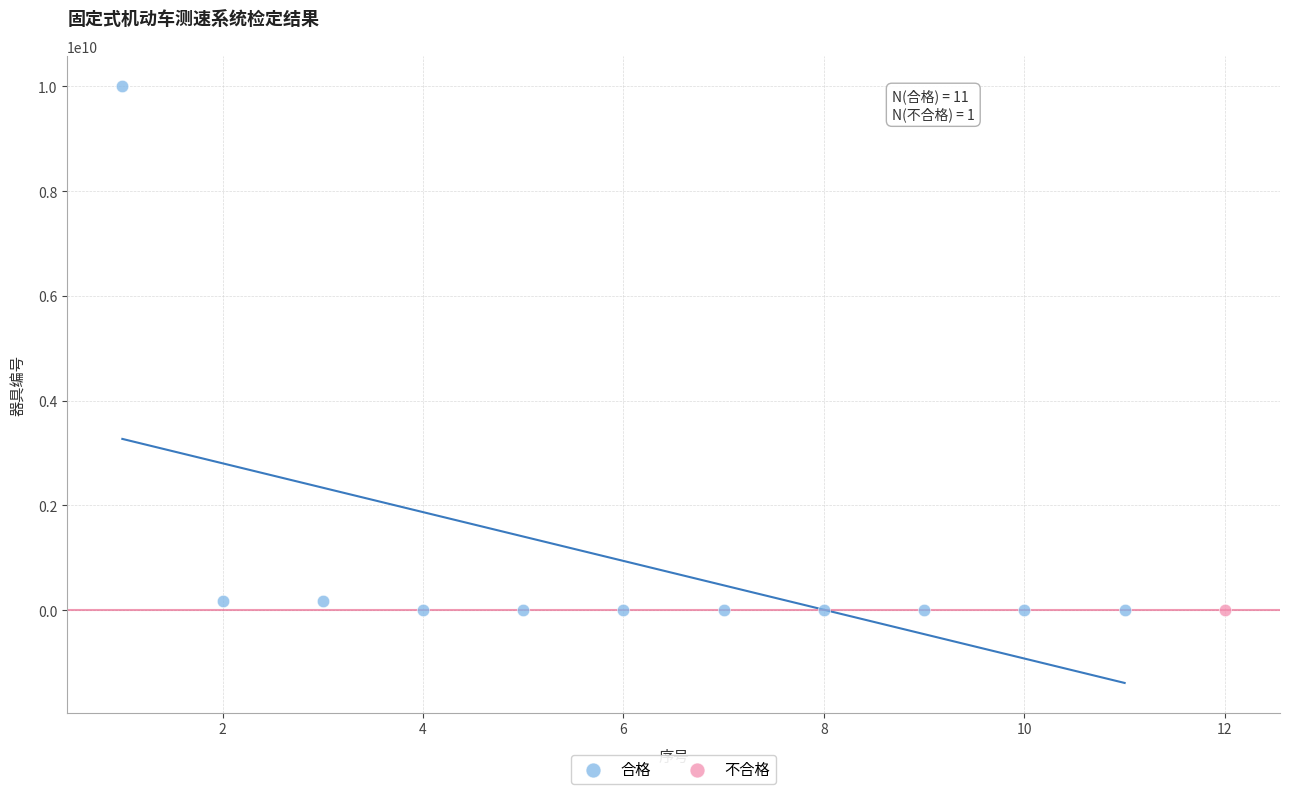

What are all the series names shown in the legend?

合格, 不合格